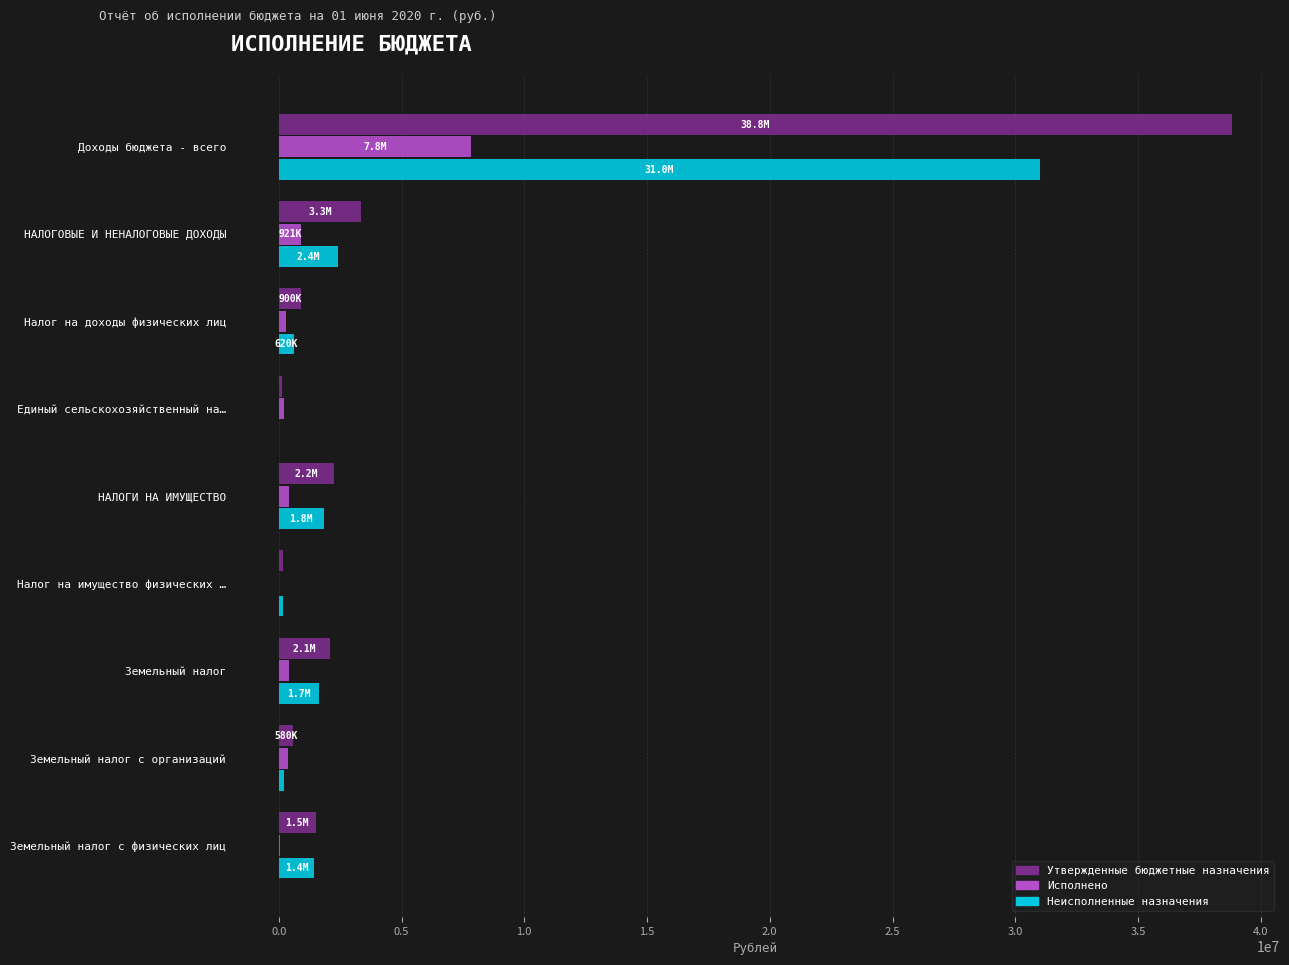

Which series has the widest spread of values?

Утвержденные бюджетные назначения